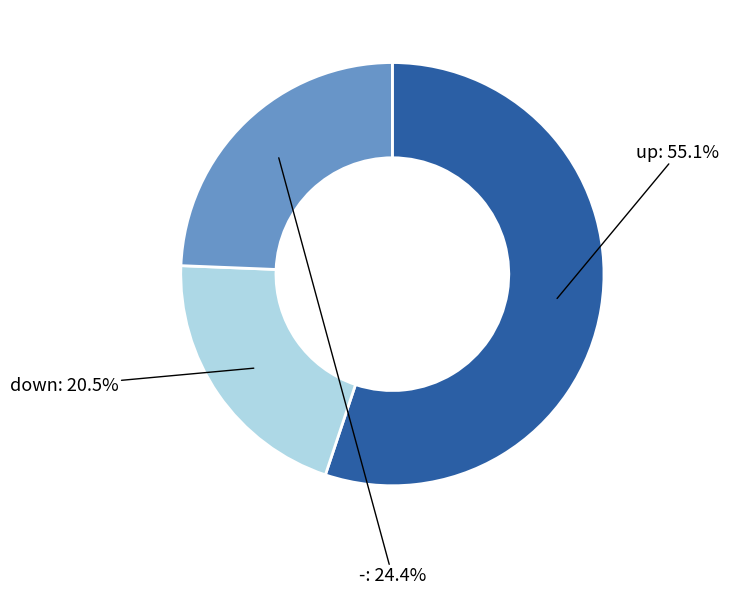

To the nearest percent, what is the difference between the largest and smallest slice percentages?

35%